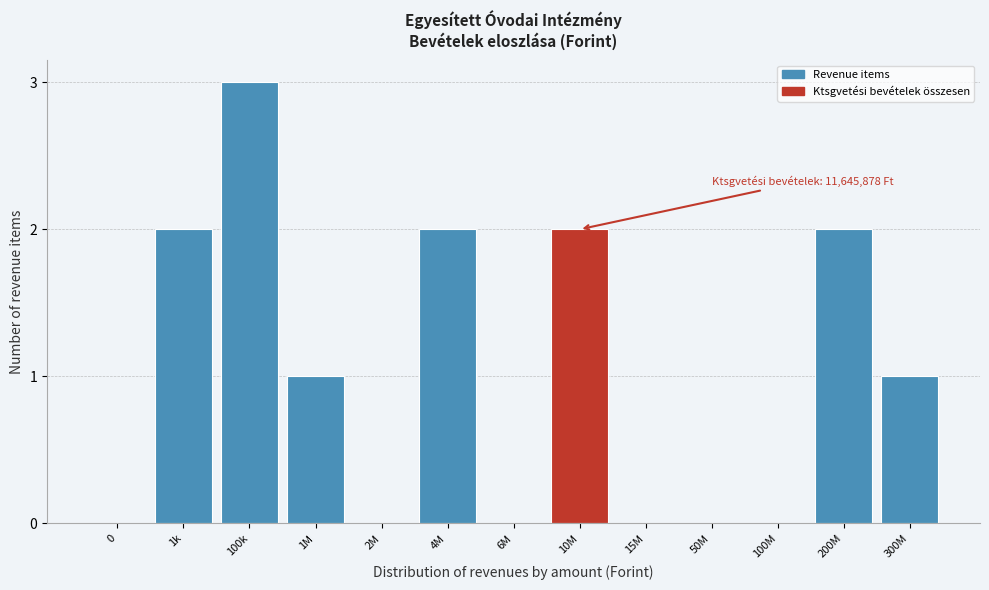

Reading right to left, what are all the values shown in this chart?

300M=1	200M=2	100M=0	50M=0	15M=0	10M=2	6M=0	4M=2	2M=0	1M=1	100k=3	1k=2	0=0